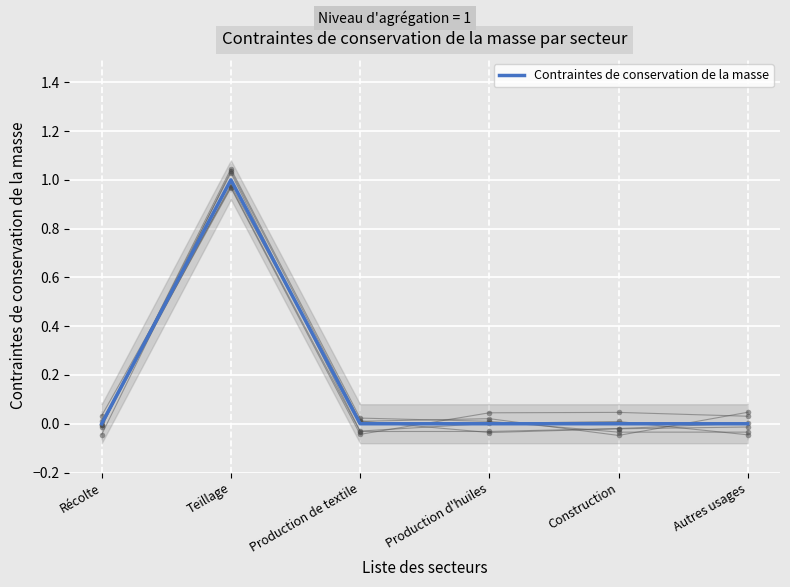

What position from the left is Construction?

5